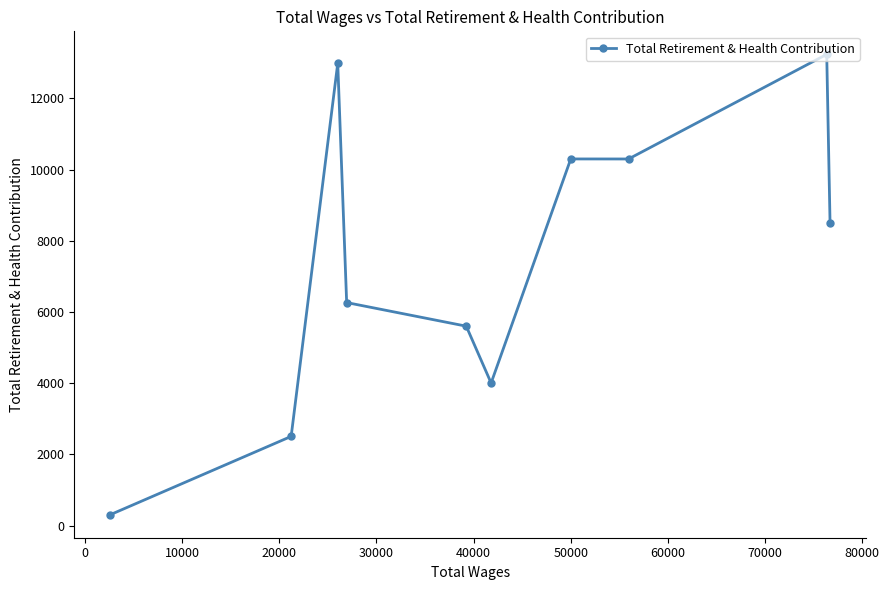

Count the number of values greater than 8492.

4